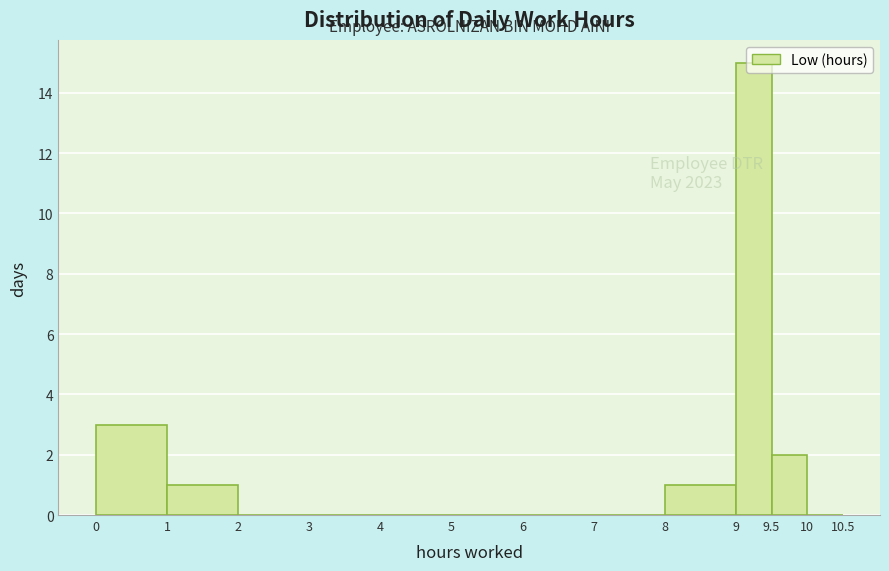

Which range on the x-axis has the tallest bar?

9 to 9.5